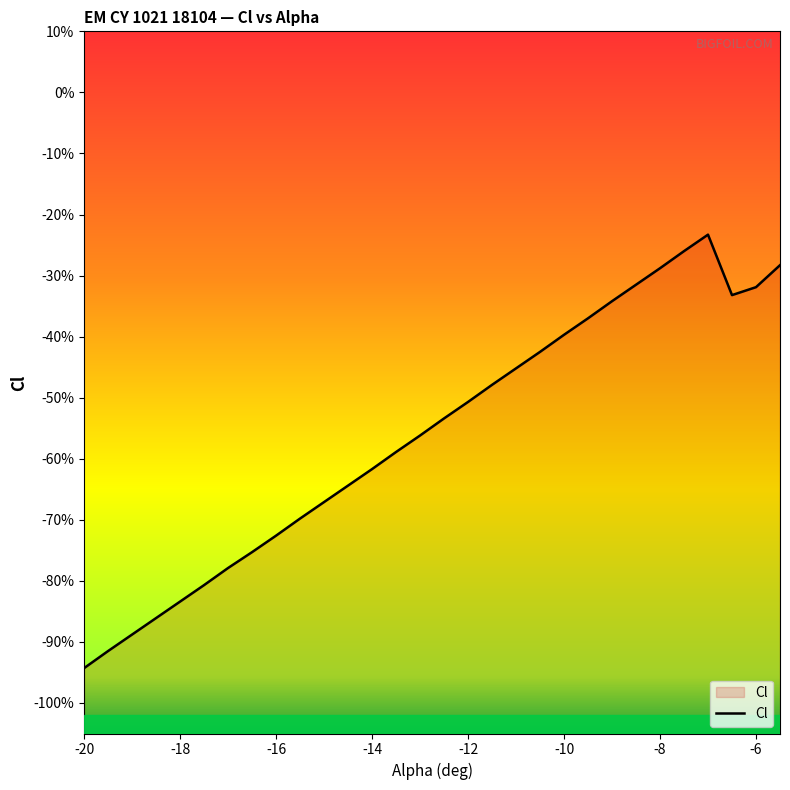

Does the chart display data point markers on the line(s)?

No